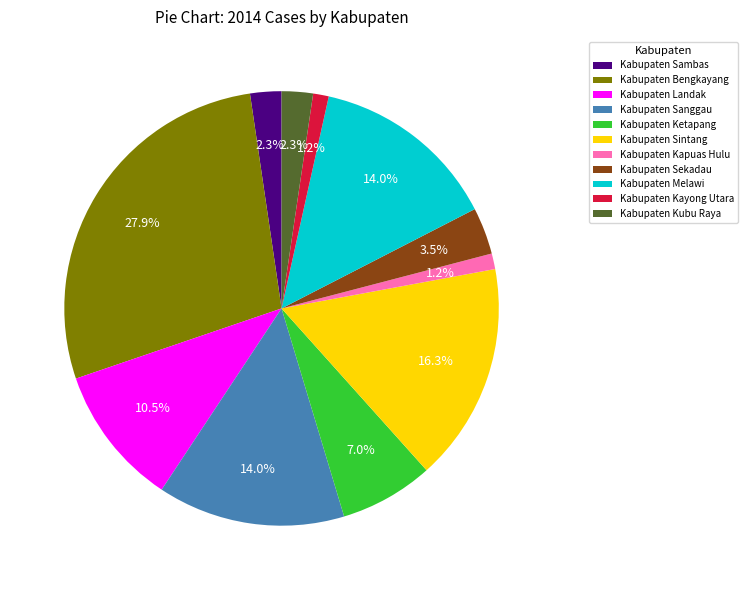

What is the ratio of the value at Kabupaten Melawi to the value at Kabupaten Ketapang?

2.0